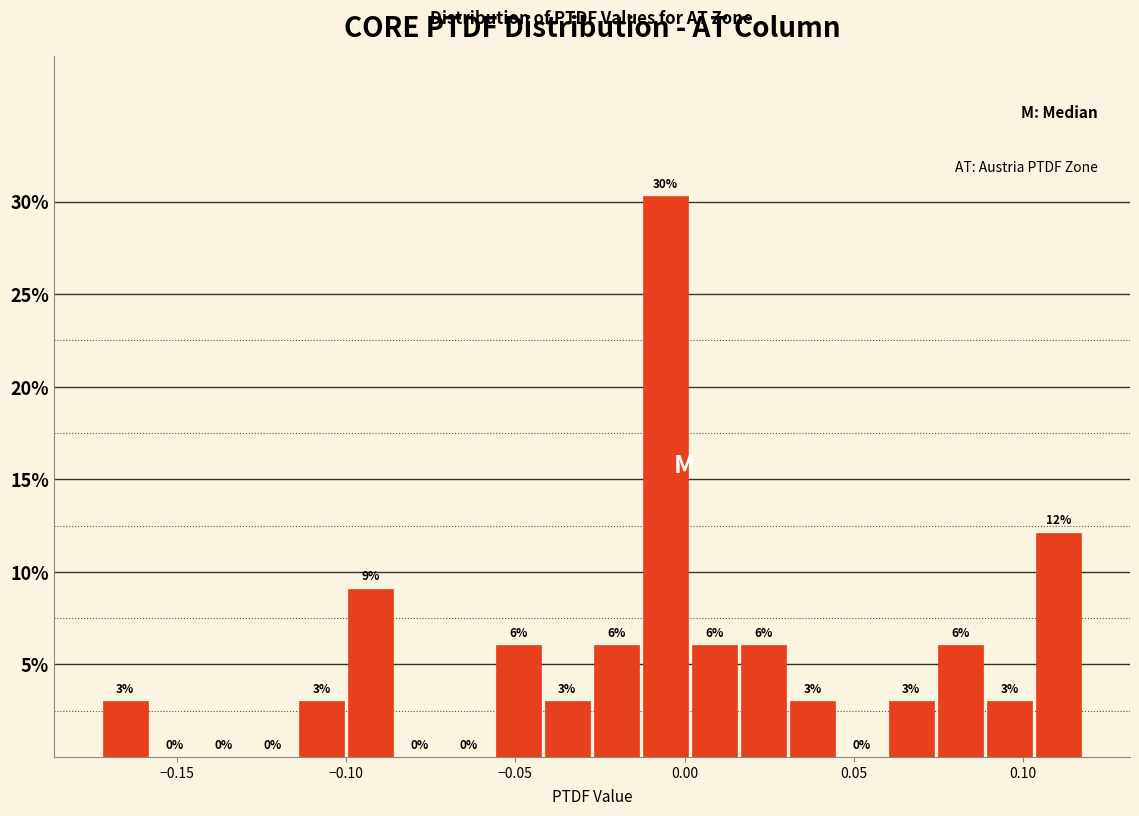

Read against the x-axis, roughly where is the centre of the tallest bar?

-0.005